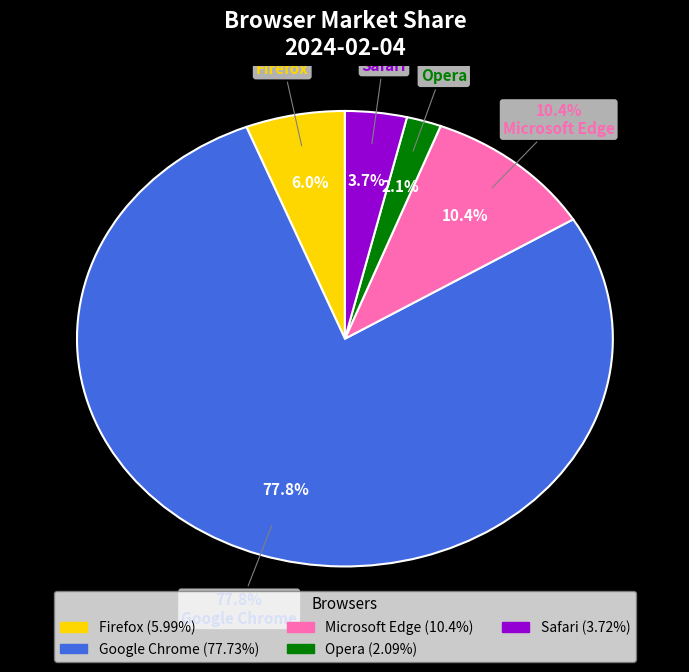

Is there a majority slice in this chart?

Yes